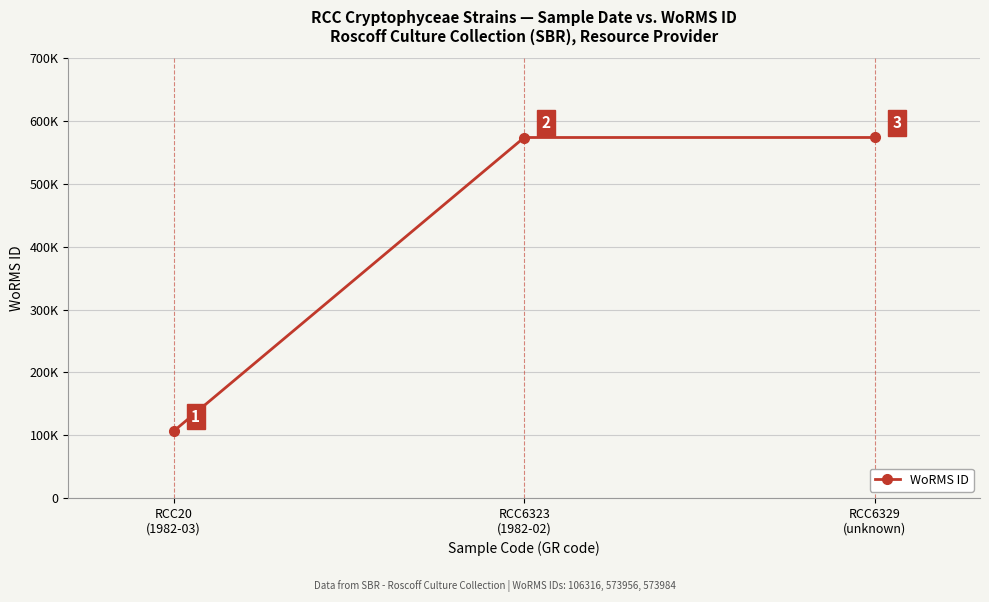

True or false: the data shows 106316 at RCC20
(1982-03).

True